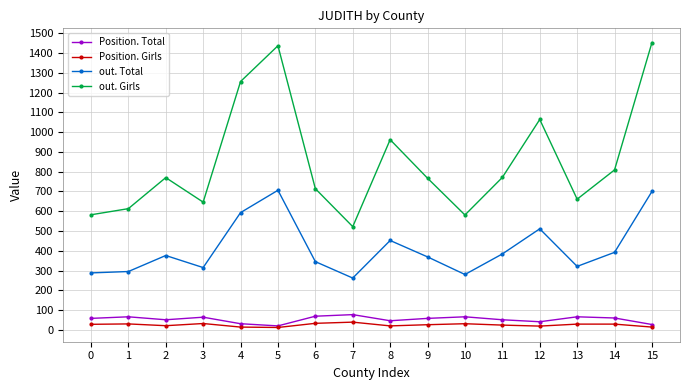

How many lines are shown in the chart?

4